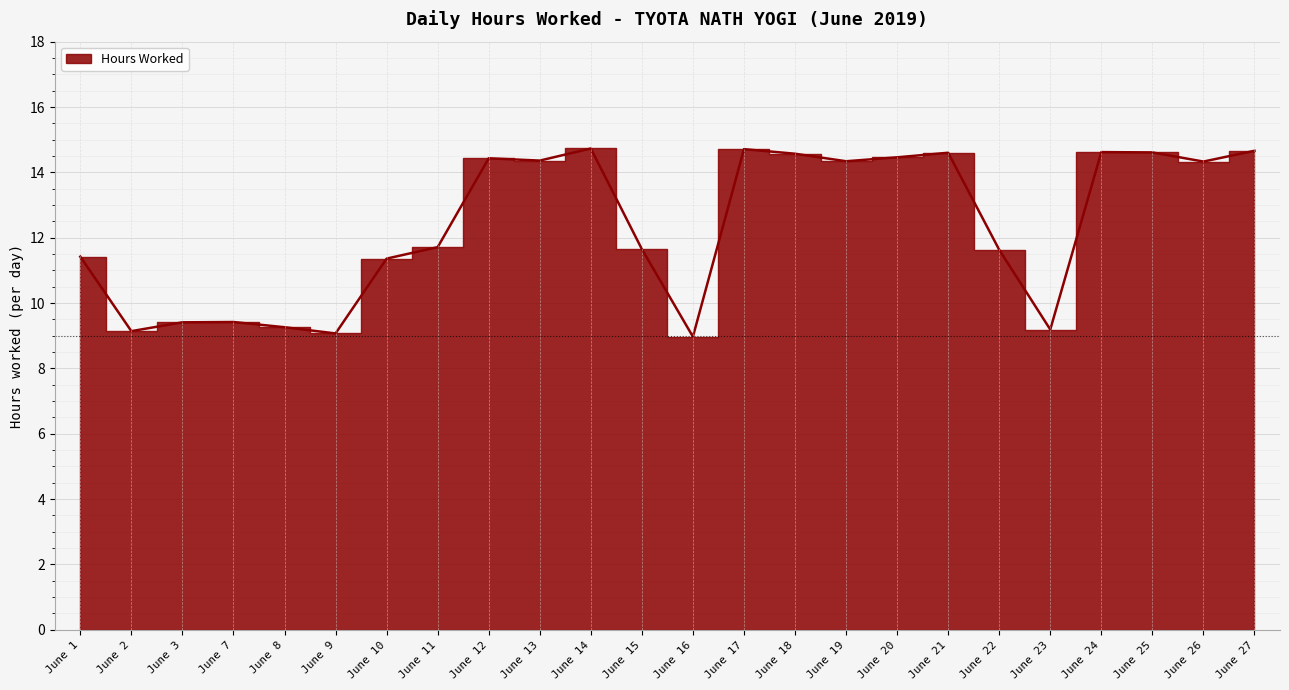

What is the difference between the maximum and second lowest values?

5.7